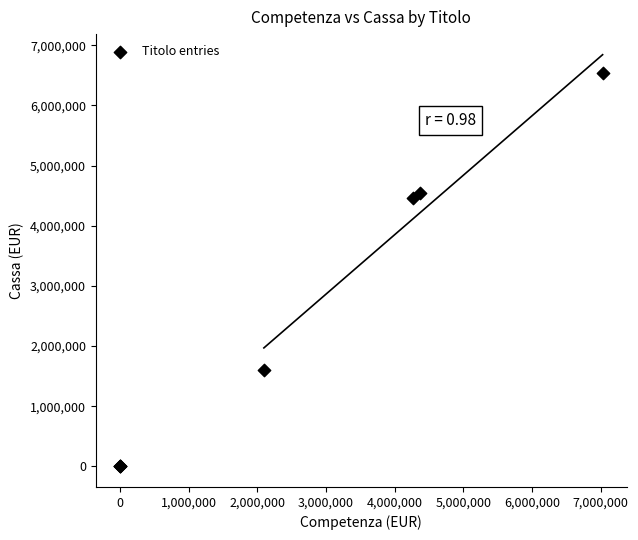

What Y value in the scatter plot is closest to 3269755?

4460110.8